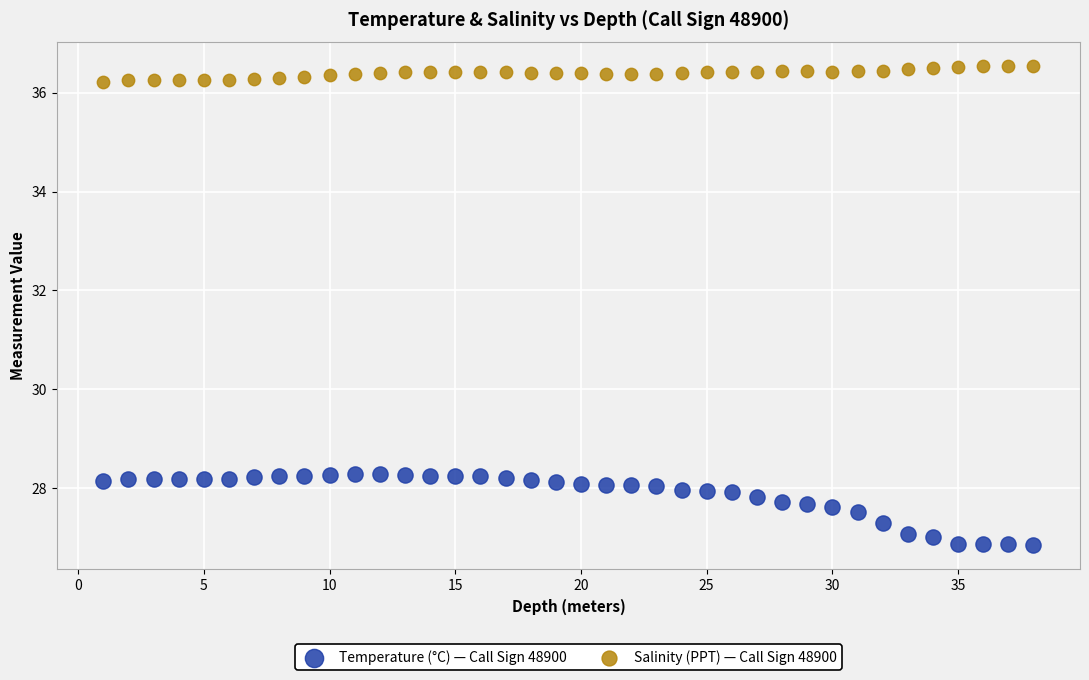

Which series has the largest Y range (max minus min)?

Temperature (°C) — Call Sign 48900